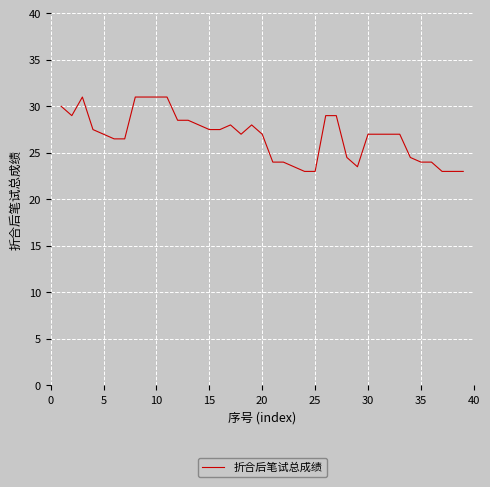

Reading left to right, what are all the values shown in this chart?

30.0	29.0	31.0	27.5	27.0	26.5	26.5	31.0	31.0	31.0	31.0	28.5	28.5	28.0	27.5	27.5	28.0	27.0	28.0	27.0	24.0	24.0	23.5	23.0	23.0	29.0	29.0	24.5	23.5	27.0	27.0	27.0	27.0	24.5	24.0	24.0	23.0	23.0	23.0